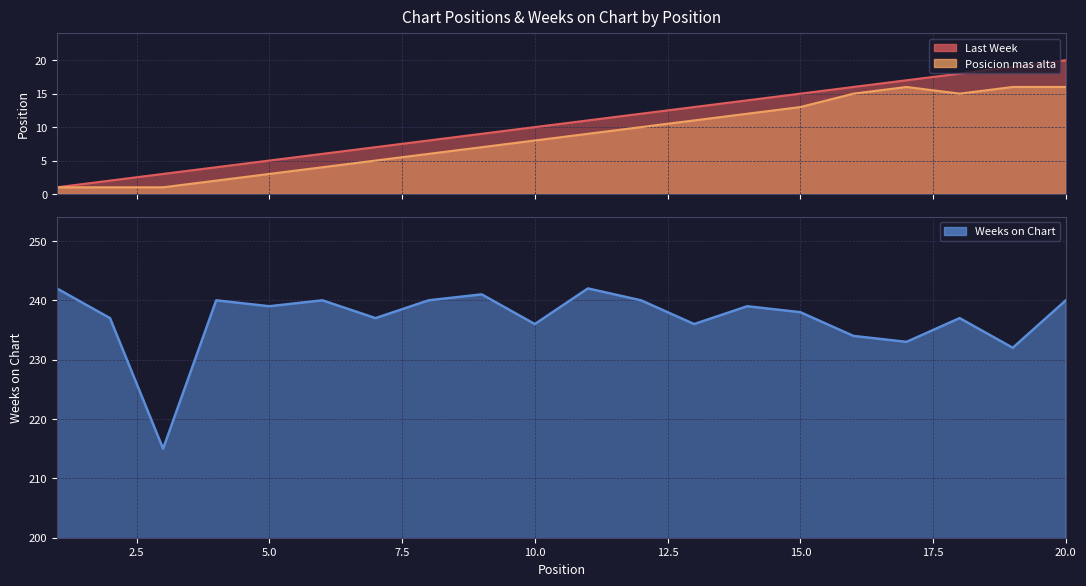

Reading left to right, list all the values displayed in this chart.

Last Week: 1=1	2=2	3=3	4=4	5=5	6=6	7=7	8=8	9=9	10=10	11=11	12=12	13=13	14=14	15=15	16=16	17=17	18=18	19=19	20=20
Posicion mas alta: 1=1	2=1	3=1	4=2	5=3	6=4	7=5	8=6	9=7	10=8	11=9	12=10	13=11	14=12	15=13	16=15	17=16	18=15	19=16	20=16
Weeks on Chart: 1=242	2=237	3=215	4=240	5=239	6=240	7=237	8=240	9=241	10=236	11=242	12=240	13=236	14=239	15=238	16=234	17=233	18=237	19=232	20=240